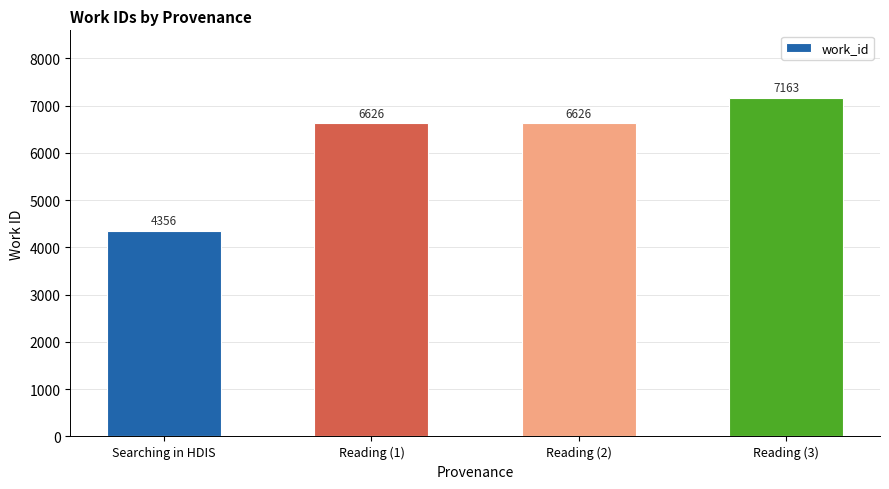

Are the bars horizontal?

No